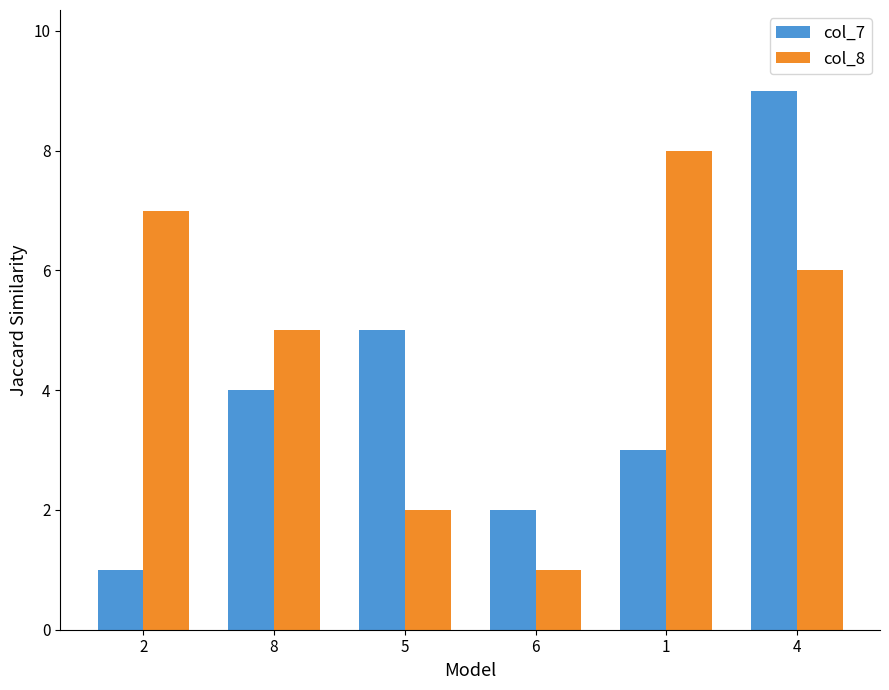

What value does the col_7 series have at 5?

5